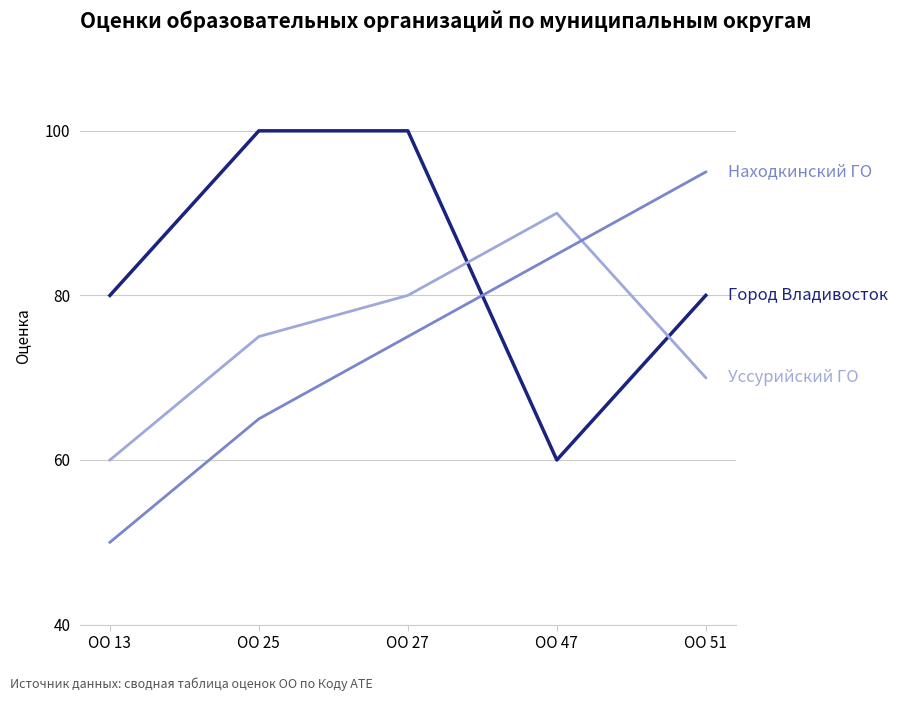

How many lines are shown in the chart?

3